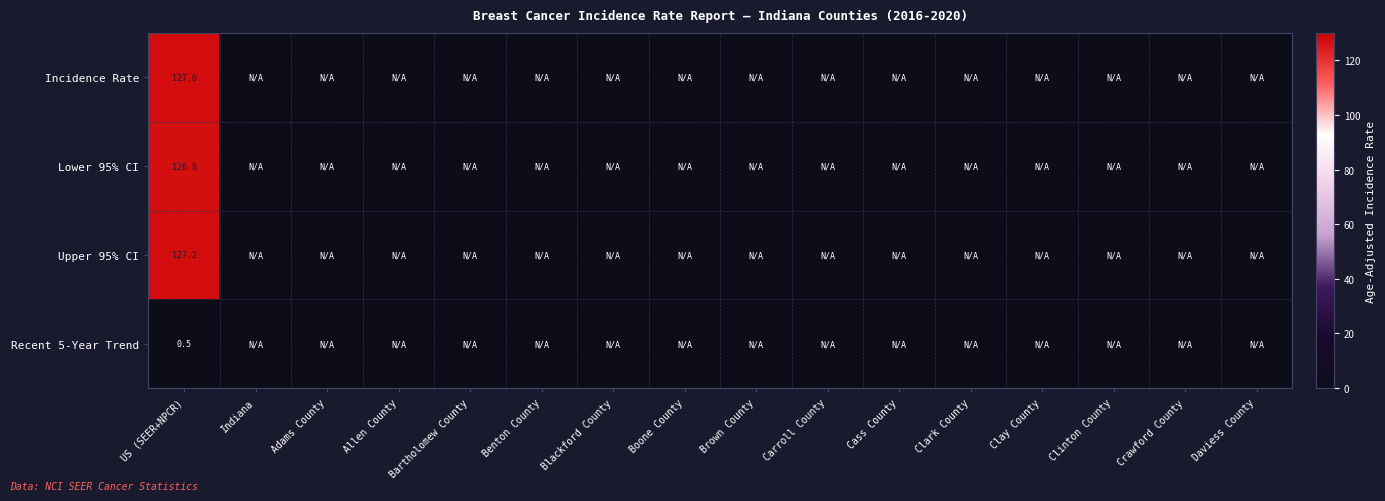

Is it true that Lower 95% CI equals 126.8 at US (SEER+NPCR)?

True